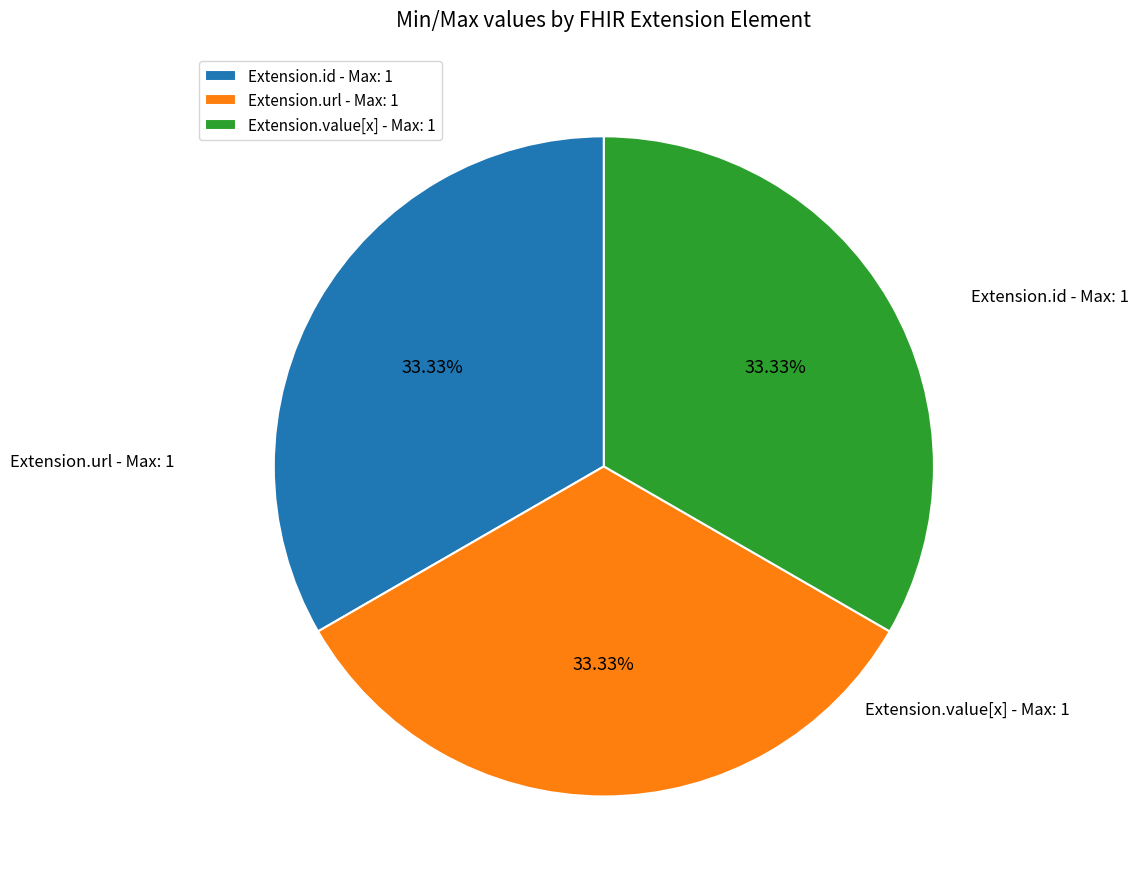

How many slices are in this pie chart?

3